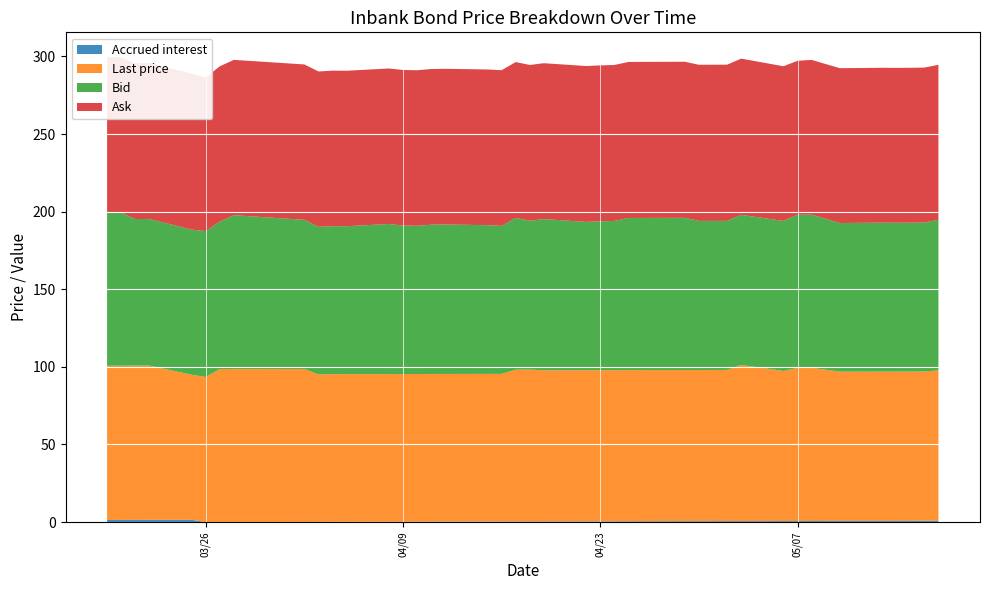

Reading left to right, what are all the values shown in this chart?

Ask: 2024-05-17=99.9	2024-05-16=99.9	2024-05-15=99.8	2024-05-14=99.8	2024-05-13=99.8	2024-05-10=99.8	2024-05-08=99.7	2024-05-07=99.2	2024-05-06=99.7	2024-05-03=100.7	2024-05-02=100.6	2024-04-30=100.6	2024-04-29=100.6	2024-04-26=100.5	2024-04-25=100.5	2024-04-24=100.5	2024-04-23=100.5	2024-04-22=100.4	2024-04-19=100.4	2024-04-18=100.4	2024-04-17=100.3	2024-04-16=100.3	2024-04-15=100.3	2024-04-12=100.3	2024-04-11=100.3	2024-04-10=100.2	2024-04-09=100.2	2024-04-08=100.2	2024-04-05=100.2	2024-04-04=100.2	2024-04-03=100.1	2024-04-02=100.1	2024-03-28=100.1	2024-03-27=100.1	2024-03-26=99.0	2024-03-25=100.5	2024-03-22=100.5	2024-03-21=100.5	2024-03-20=99.9	2024-03-19=101.4
Bid: 2024-05-17=97.0	2024-05-16=96.0	2024-05-15=95.9	2024-05-14=95.9	2024-05-13=96.0	2024-05-10=95.8	2024-05-08=98.7	2024-05-07=98.7	2024-05-06=96.7	2024-05-03=96.7	2024-05-02=96.0	2024-04-30=96.1	2024-04-29=98.1	2024-04-26=98.0	2024-04-25=98.0	2024-04-24=96.2	2024-04-23=96.0	2024-04-22=95.6	2024-04-19=97.4	2024-04-18=95.9	2024-04-17=97.8	2024-04-16=95.3	2024-04-15=95.8	2024-04-12=96.3	2024-04-11=96.2	2024-04-10=95.5	2024-04-09=95.7	2024-04-08=96.7	2024-04-05=95.3	2024-04-04=95.4	2024-04-03=95.1	2024-04-02=96.1	2024-03-28=99.1	2024-03-27=95.0	2024-03-26=94.0	2024-03-25=93.5	2024-03-22=94.5	2024-03-21=94.5	2024-03-20=98.5	2024-03-19=98.4
Last price: 2024-05-17=96.9	2024-05-16=96.2	2024-05-15=96.2	2024-05-14=96.2	2024-05-13=96.2	2024-05-10=96.2	2024-05-08=98.7	2024-05-07=98.7	2024-05-06=96.7	2024-05-03=100.6	2024-05-02=97.4	2024-04-30=97.4	2024-04-29=97.4	2024-04-26=97.4	2024-04-25=97.4	2024-04-24=97.4	2024-04-23=97.4	2024-04-22=97.4	2024-04-19=97.4	2024-04-18=97.8	2024-04-17=97.8	2024-04-16=95.2	2024-04-15=95.2	2024-04-12=95.2	2024-04-11=95.2	2024-04-10=95.2	2024-04-09=95.2	2024-04-08=95.2	2024-04-05=95.2	2024-04-04=95.2	2024-04-03=95.0	2024-04-02=98.6	2024-03-28=98.6	2024-03-27=98.6	2024-03-26=93.5	2024-03-25=93.5	2024-03-22=99.4	2024-03-21=99.4	2024-03-20=99.4	2024-03-19=99.4
Accrued interest: 2024-05-17=0.9	2024-05-16=0.9	2024-05-15=0.8	2024-05-14=0.8	2024-05-13=0.8	2024-05-10=0.8	2024-05-08=0.7	2024-05-07=0.7	2024-05-06=0.7	2024-05-03=0.7	2024-05-02=0.6	2024-04-30=0.6	2024-04-29=0.6	2024-04-26=0.5	2024-04-25=0.5	2024-04-24=0.5	2024-04-23=0.5	2024-04-22=0.4	2024-04-19=0.4	2024-04-18=0.4	2024-04-17=0.3	2024-04-16=0.3	2024-04-15=0.3	2024-04-12=0.3	2024-04-11=0.3	2024-04-10=0.2	2024-04-09=0.2	2024-04-08=0.2	2024-04-05=0.2	2024-04-04=0.2	2024-04-03=0.1	2024-04-02=0.1	2024-03-28=0.1	2024-03-27=0.1	2024-03-26=0.0	2024-03-25=1.5	2024-03-22=1.5	2024-03-21=1.4	2024-03-20=1.4	2024-03-19=1.4